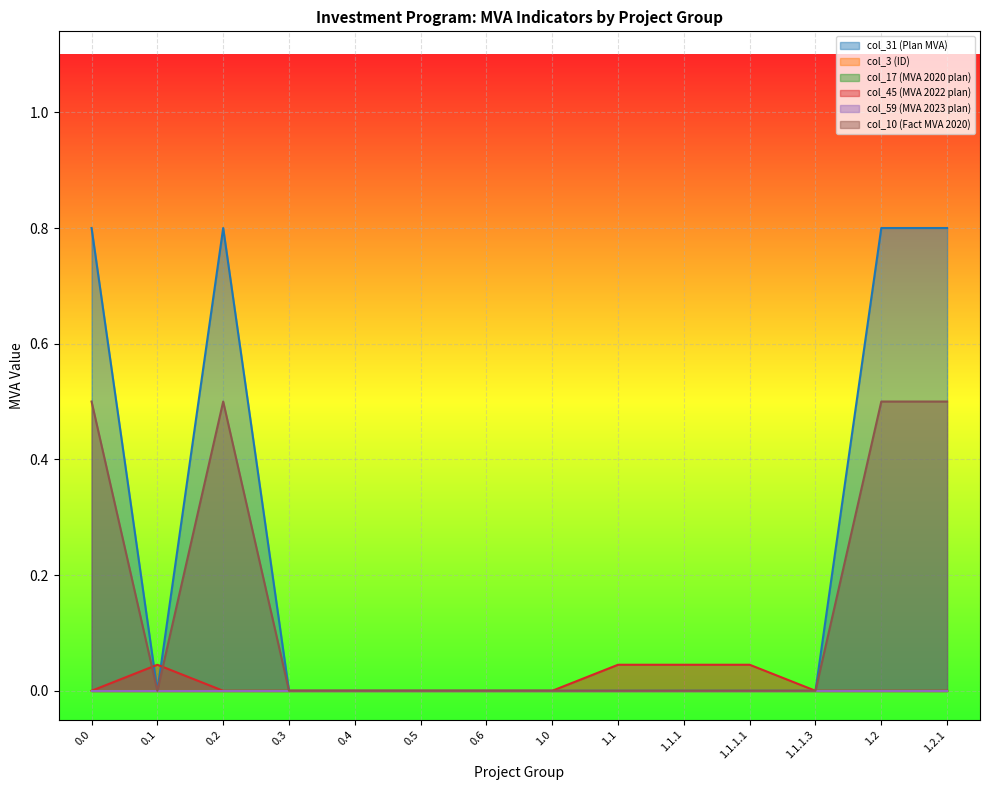

At how many categories does at least one series exceed 0?

8